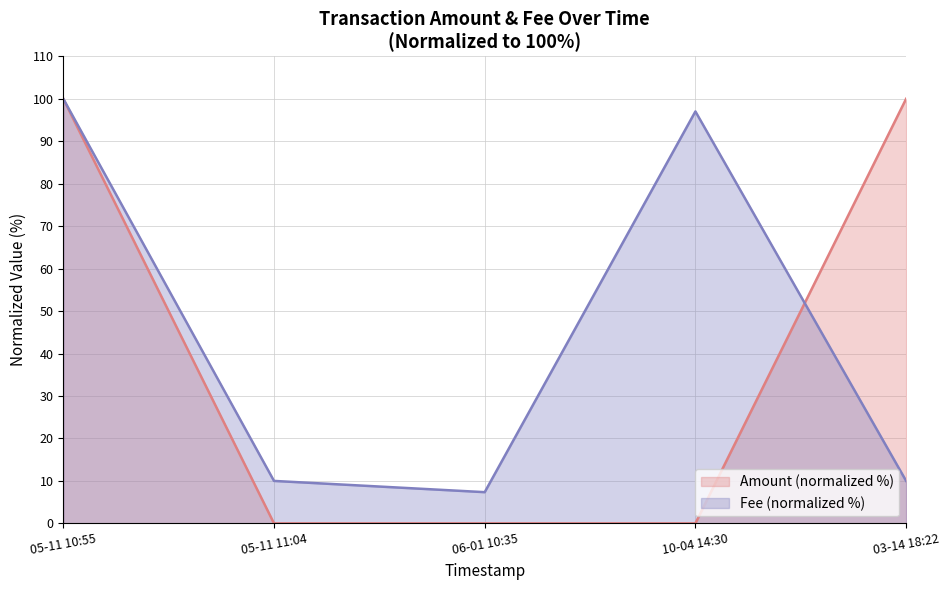

How many times do Amount and Fee cross each other?

1